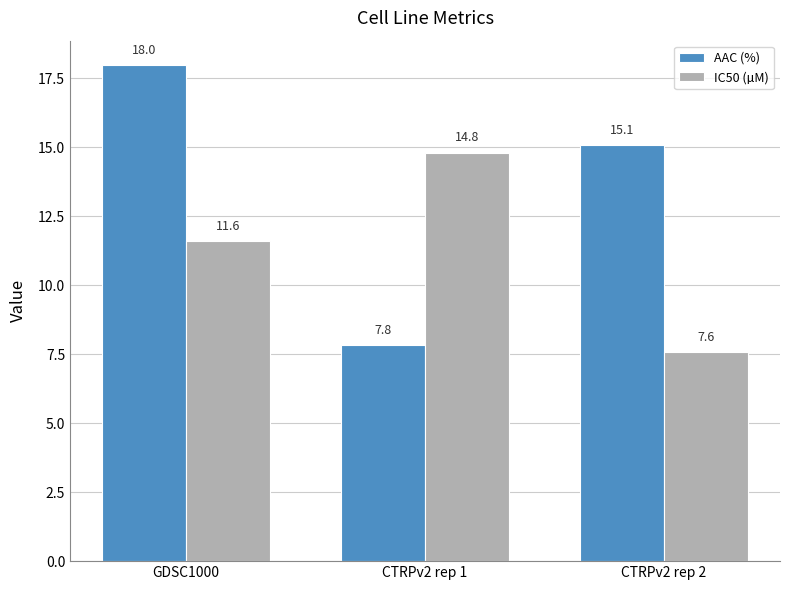

What is the spread (max minus min) of values at GDSC1000?

6.4